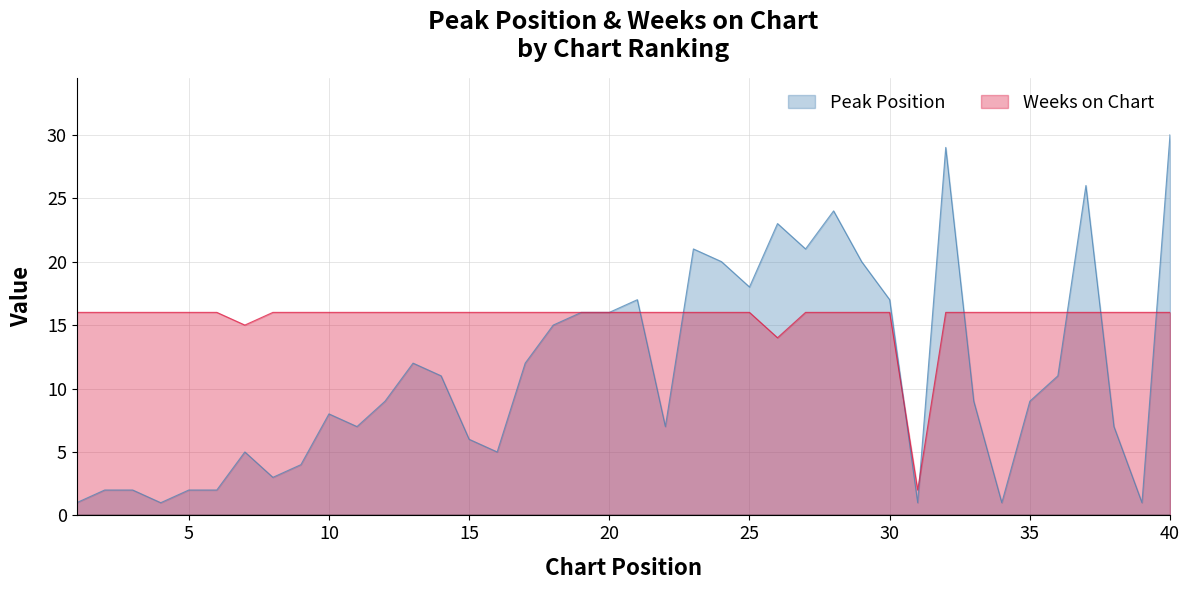

How many values in the Peak Position series exceed 9?

19